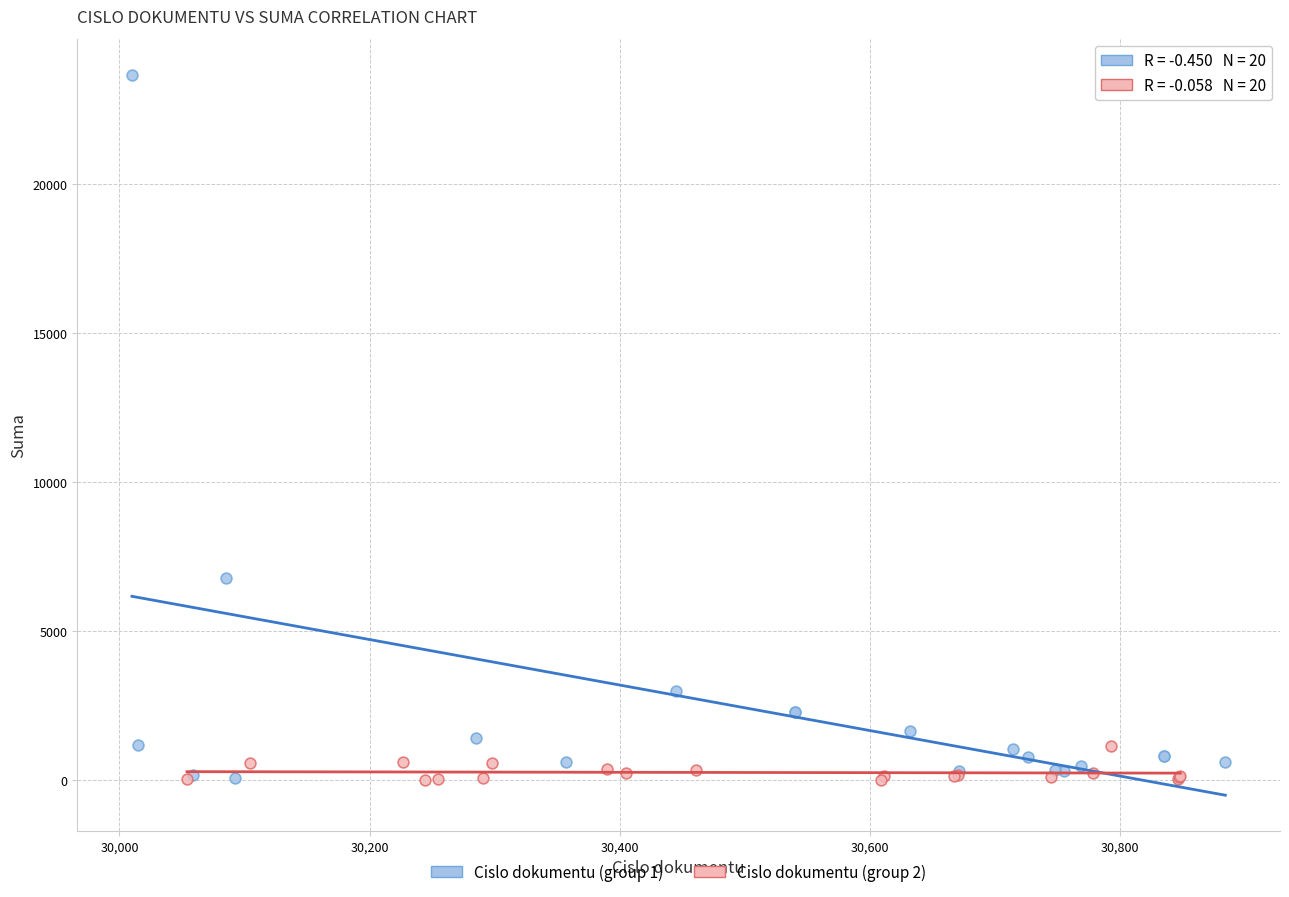

Which series has the widest spread of Y values?

Cislo dokumentu (group 1)